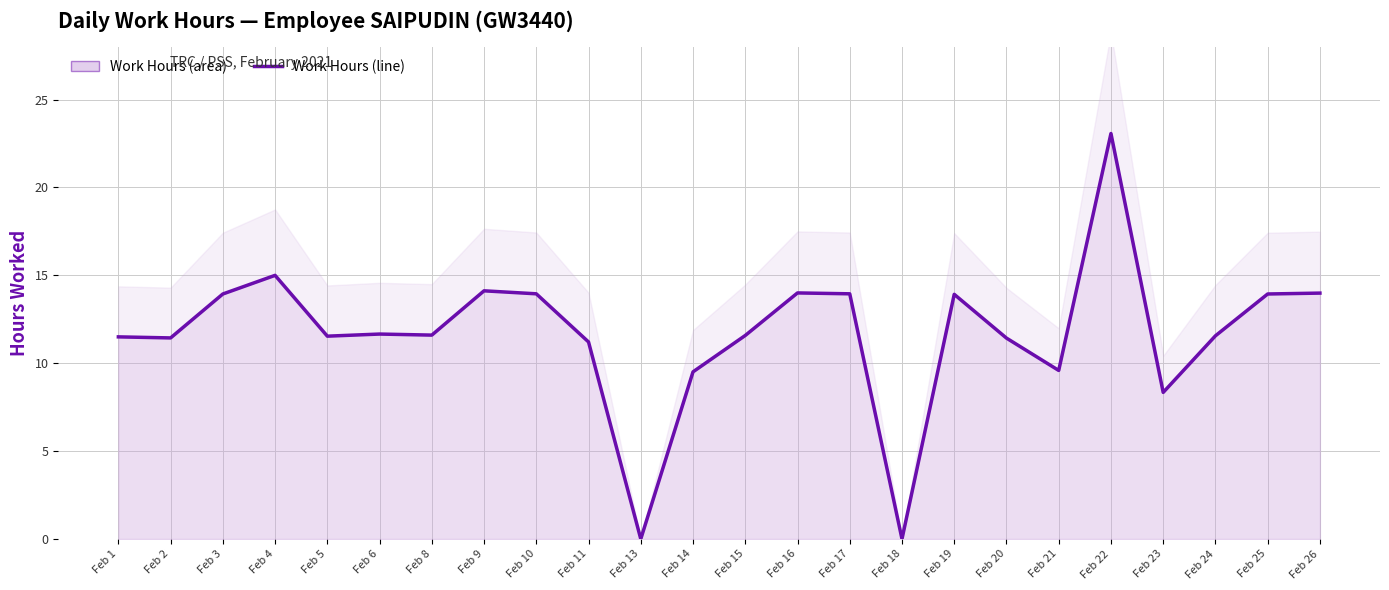

What is the change in value from Feb 4 to Feb 5?

-3.5